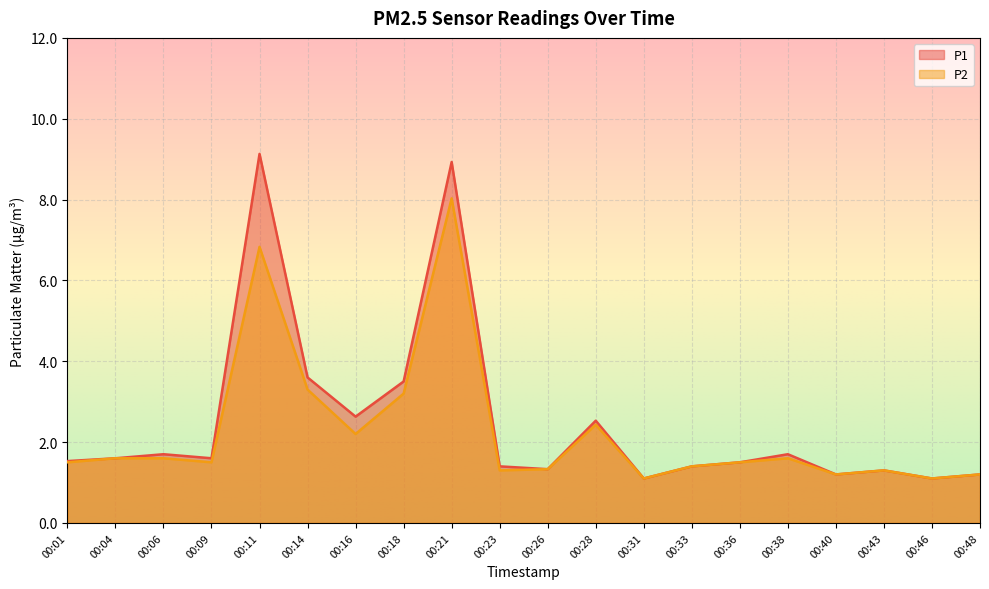

Reading left to right, extract all data points from this chart.

P1: 00:01=1.5	00:04=1.6	00:06=1.7	00:09=1.6	00:11=9.1	00:14=3.6	00:16=2.6	00:18=3.5	00:21=8.9	00:23=1.4	00:26=1.3	00:28=2.5	00:31=1.1	00:33=1.4	00:36=1.5	00:38=1.7	00:40=1.2	00:43=1.3	00:46=1.1	00:48=1.2
P2: 00:01=1.5	00:04=1.6	00:06=1.6	00:09=1.5	00:11=6.8	00:14=3.3	00:16=2.2	00:18=3.2	00:21=8.0	00:23=1.3	00:26=1.3	00:28=2.4	00:31=1.1	00:33=1.4	00:36=1.5	00:38=1.6	00:40=1.2	00:43=1.3	00:46=1.1	00:48=1.2